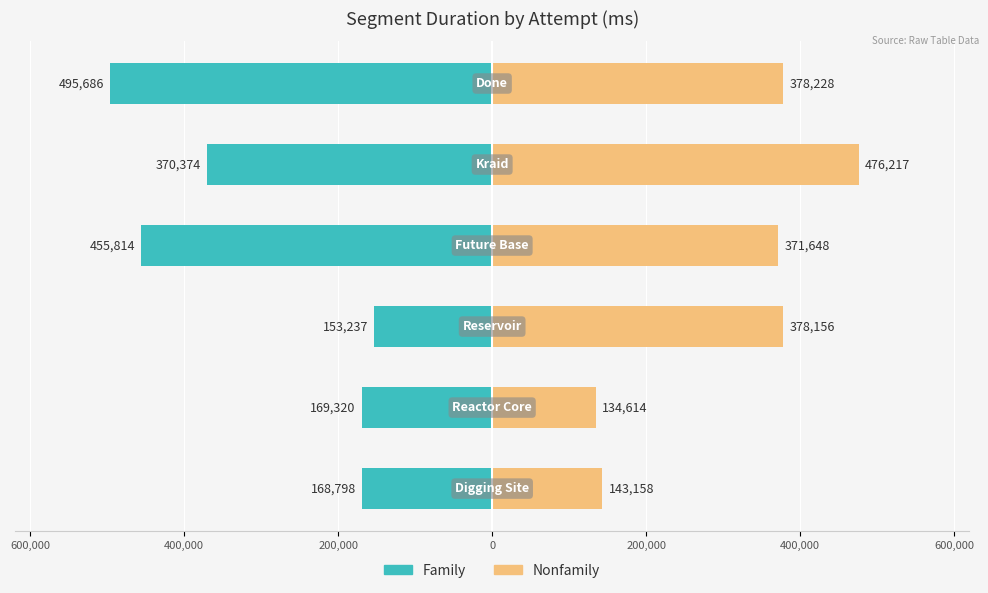

What is the value of the Family bar at the 1st from the left?

-168798